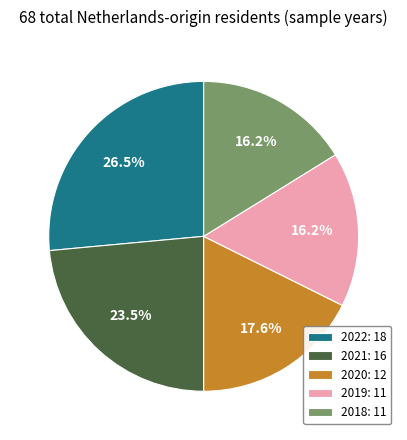

Count the number of slices in the pie.

5